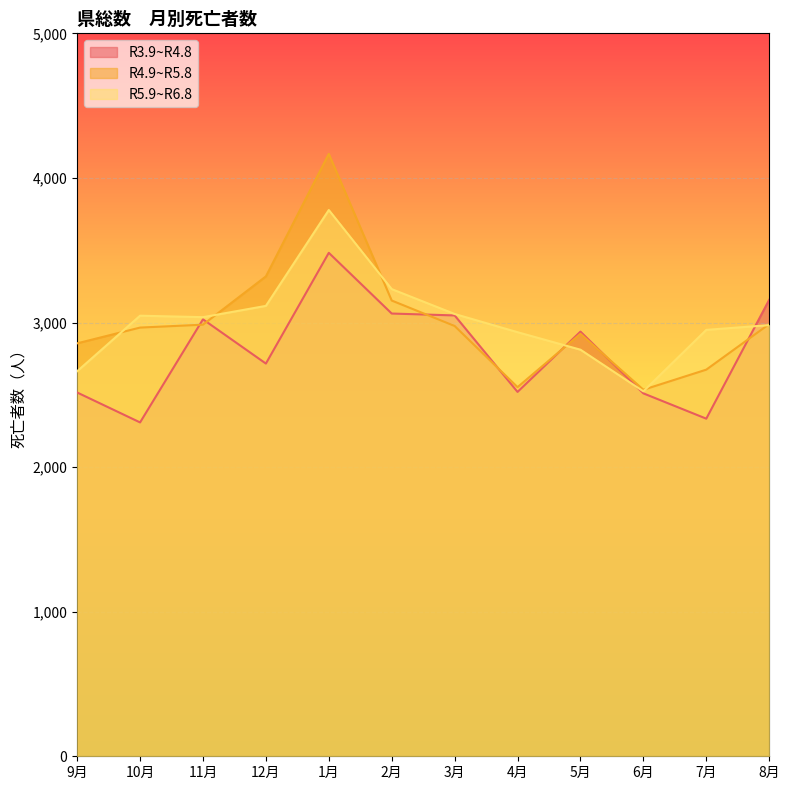

Count the number of data series in this chart.

3